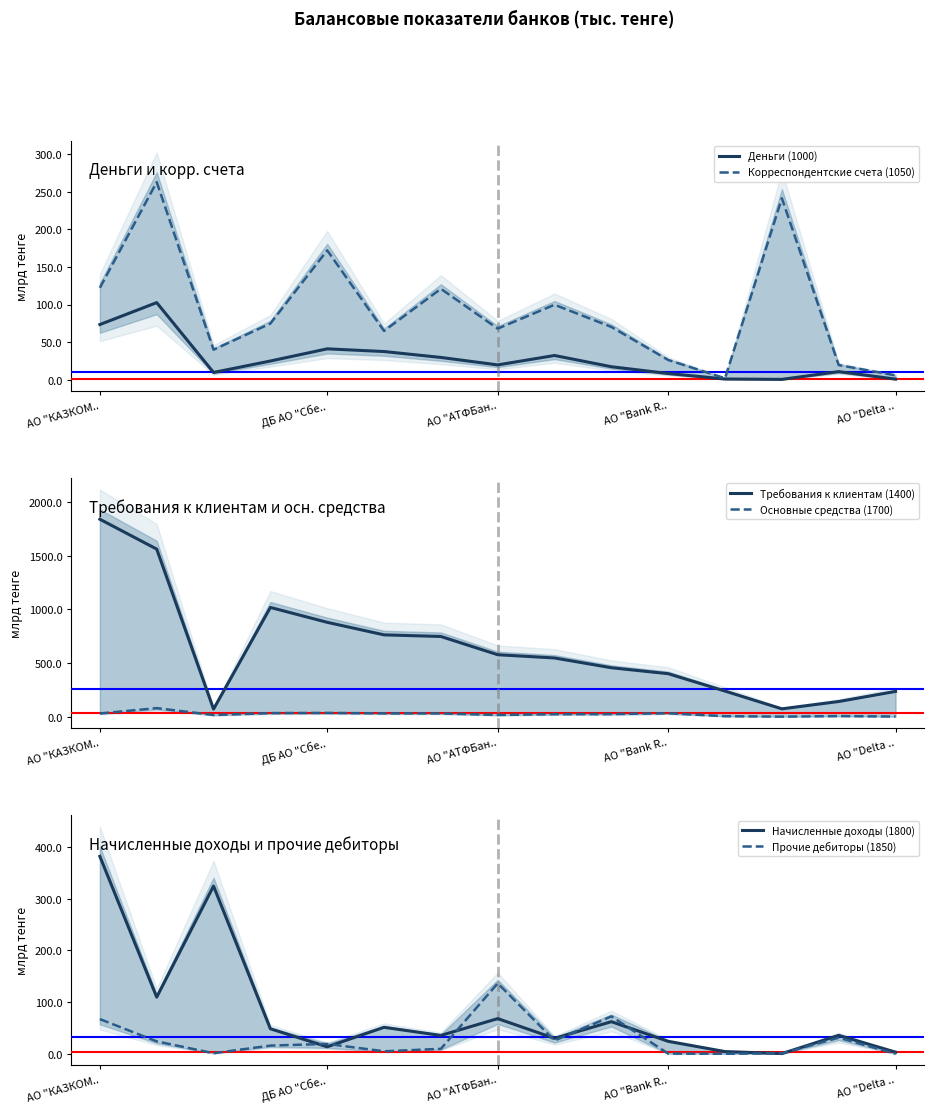

What is the difference between the highest and lowest values at 12?

241.0